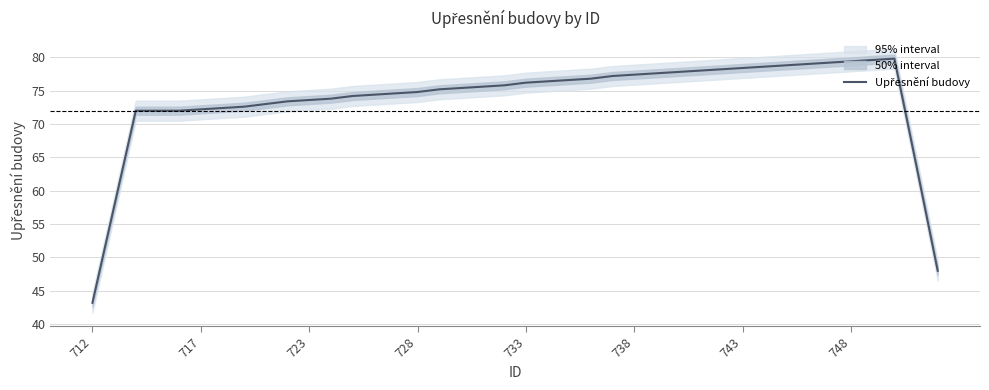

What is the value of the 7th point from the left?

72.4